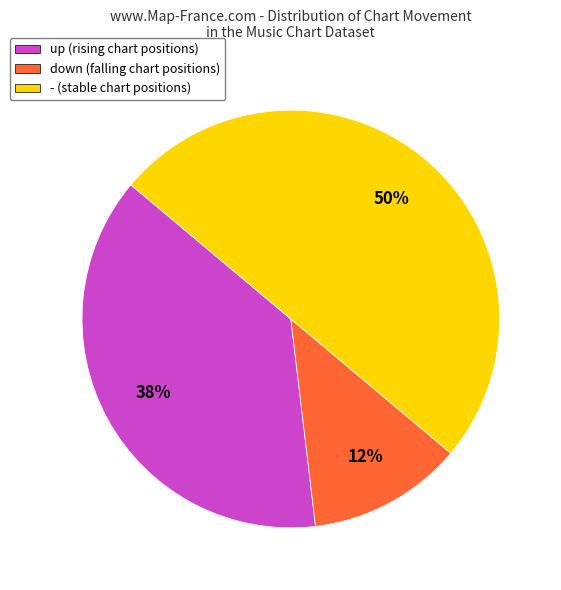

To the nearest percent, what is the difference between the largest and smallest slice percentages?

38%